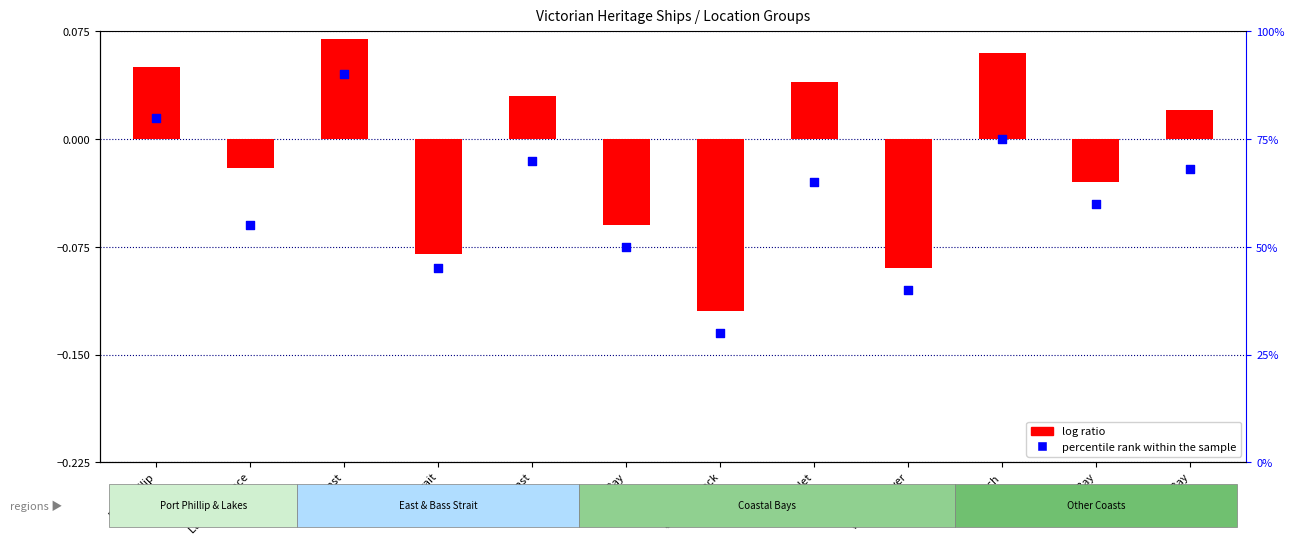

Is the value of percentile rank within the sample at West Coast greater than the value of log ratio at Lakes Entrance?

Yes